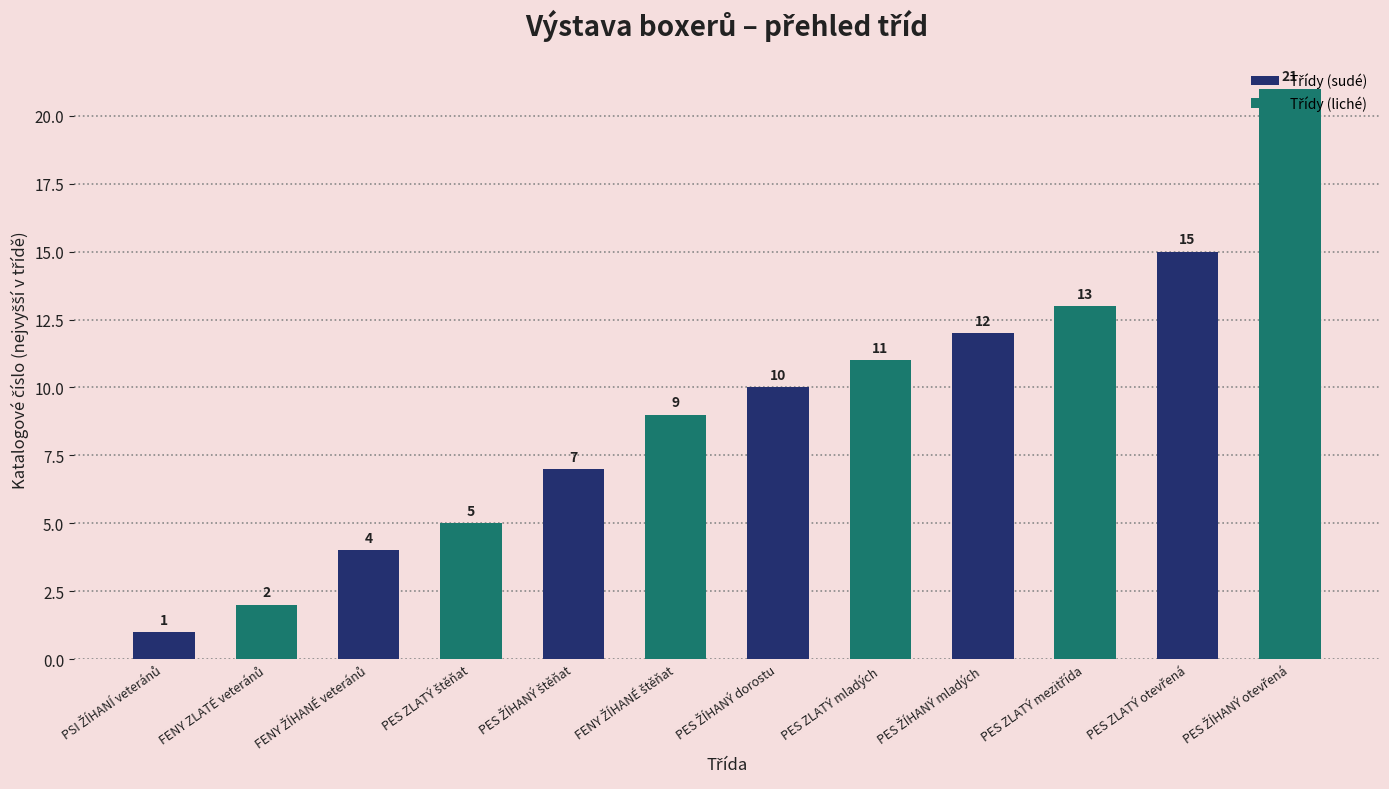

How many values are below 10?

6